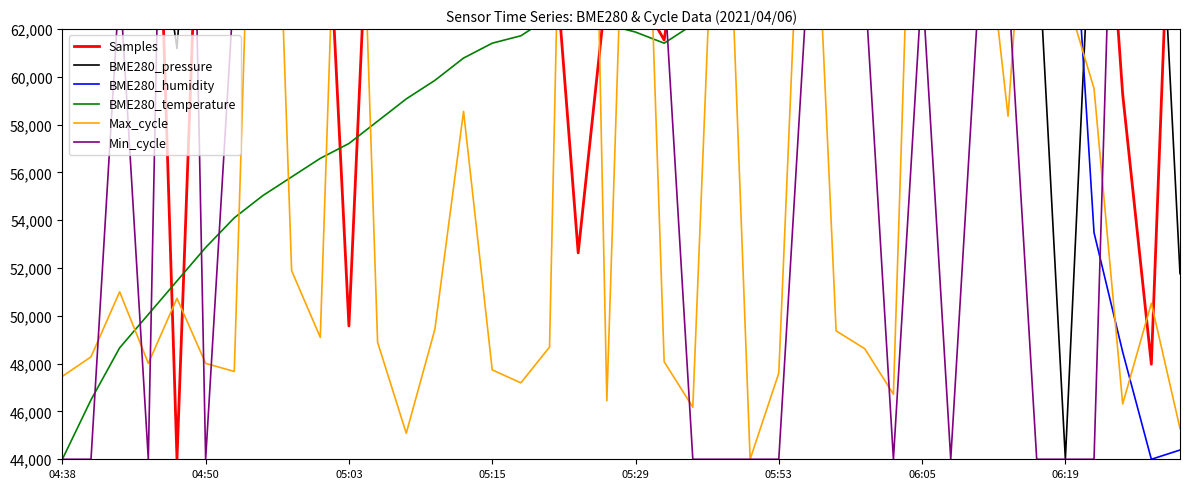

Which label corresponds to the largest value in the chart?

04:38